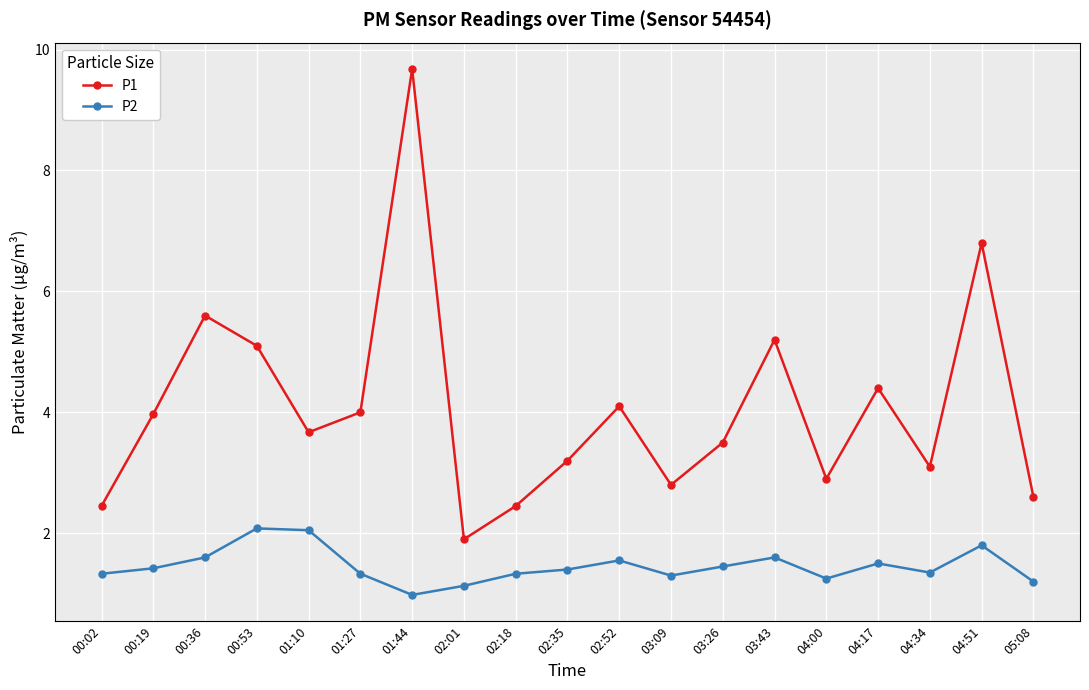

Which label corresponds to the largest value in the chart?

01:44